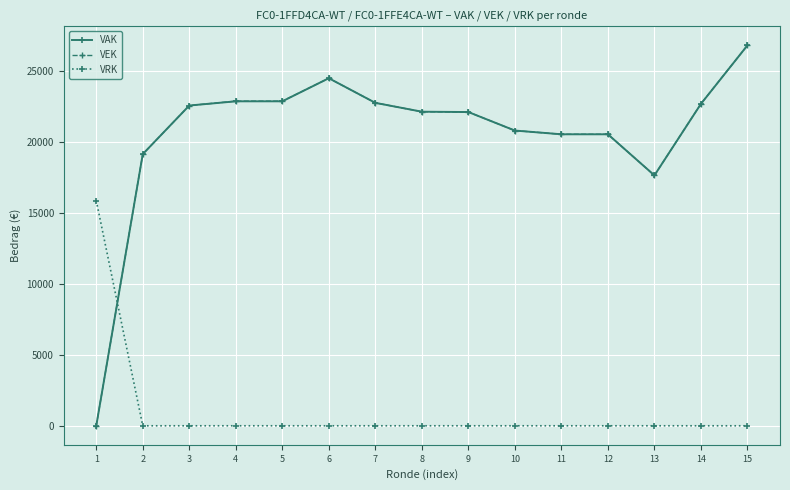

Which series changed the most between 14 and 15?

VAK